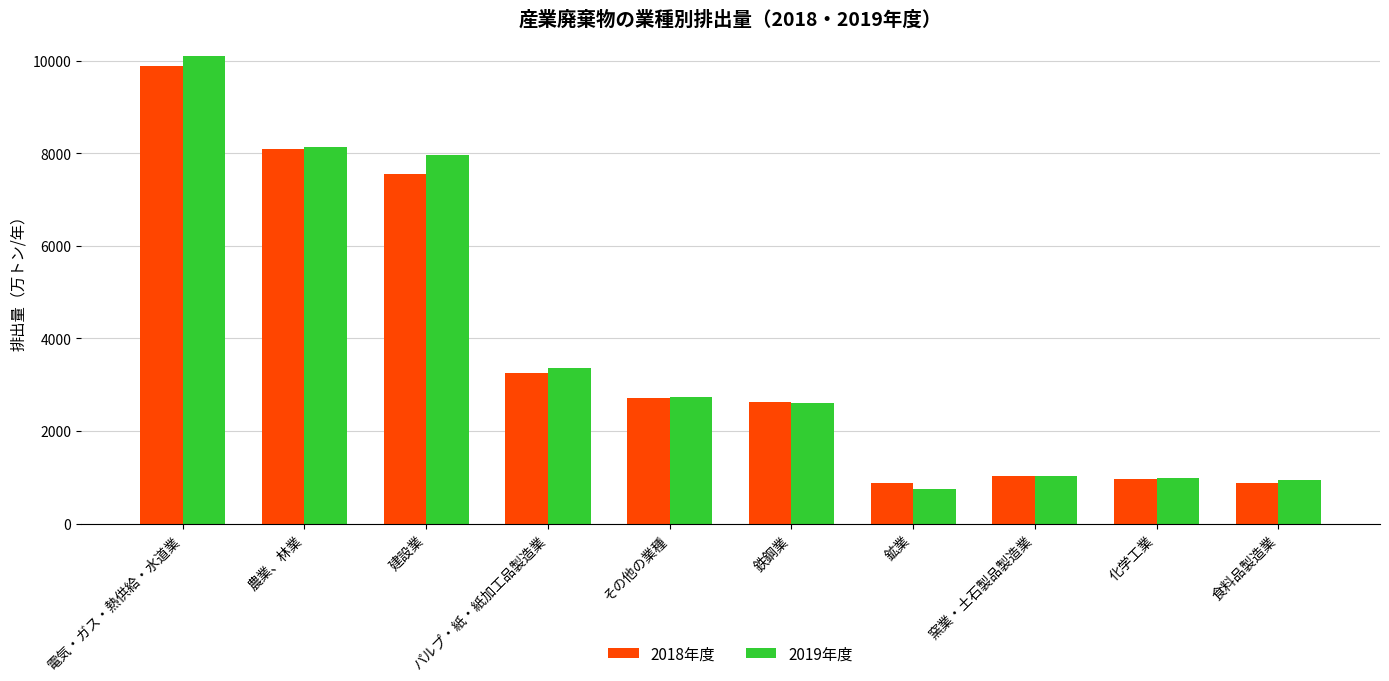

What is the spread (max minus min) of values at 窯業・土石製品製造業?

13.1